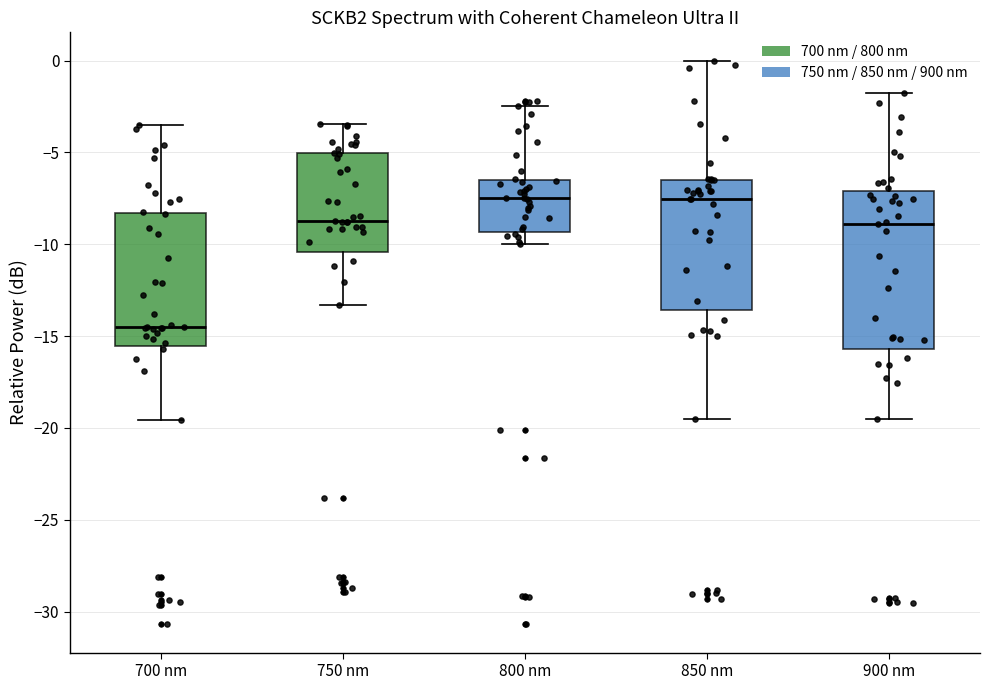

Reading left to right, transcribe this box plot: for each box, give where its median line is, the range the box spans, and where its two whiskers end, as read against the y-axis. The values are not printed on the chart, so give them approximately, as read against the axis.

700 nm: median -14.5, box -15.5 to -8.5, whiskers -19.5 to -3.5
750 nm: median -8.5, box -10.5 to -5.0, whiskers -13.5 to -3.5
800 nm: median -7.5, box -9.5 to -6.5, whiskers -10.0 to -2.5
850 nm: median -7.5, box -13.5 to -6.5, whiskers -19.5 to 0.0
900 nm: median -9.0, box -15.5 to -7.0, whiskers -19.5 to -2.0